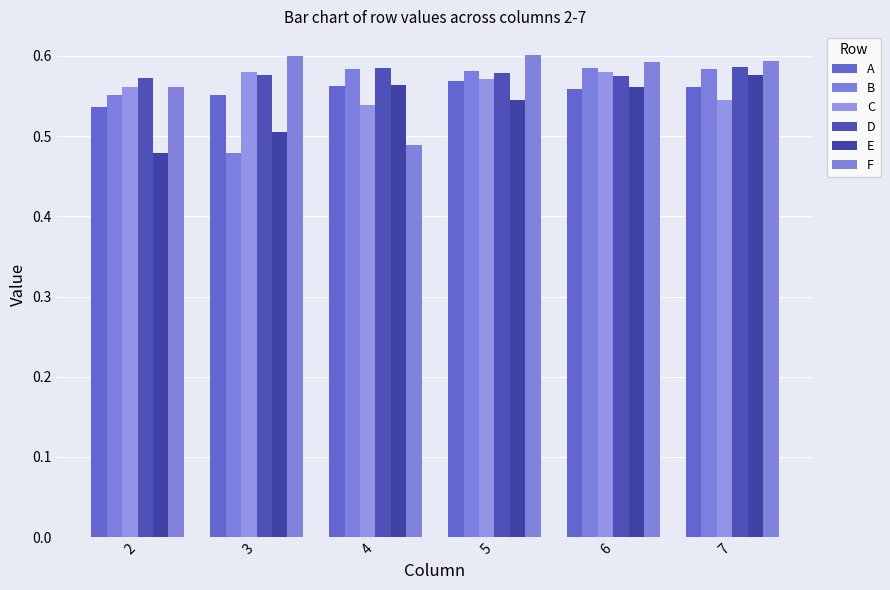

How many data points does each series have?

6